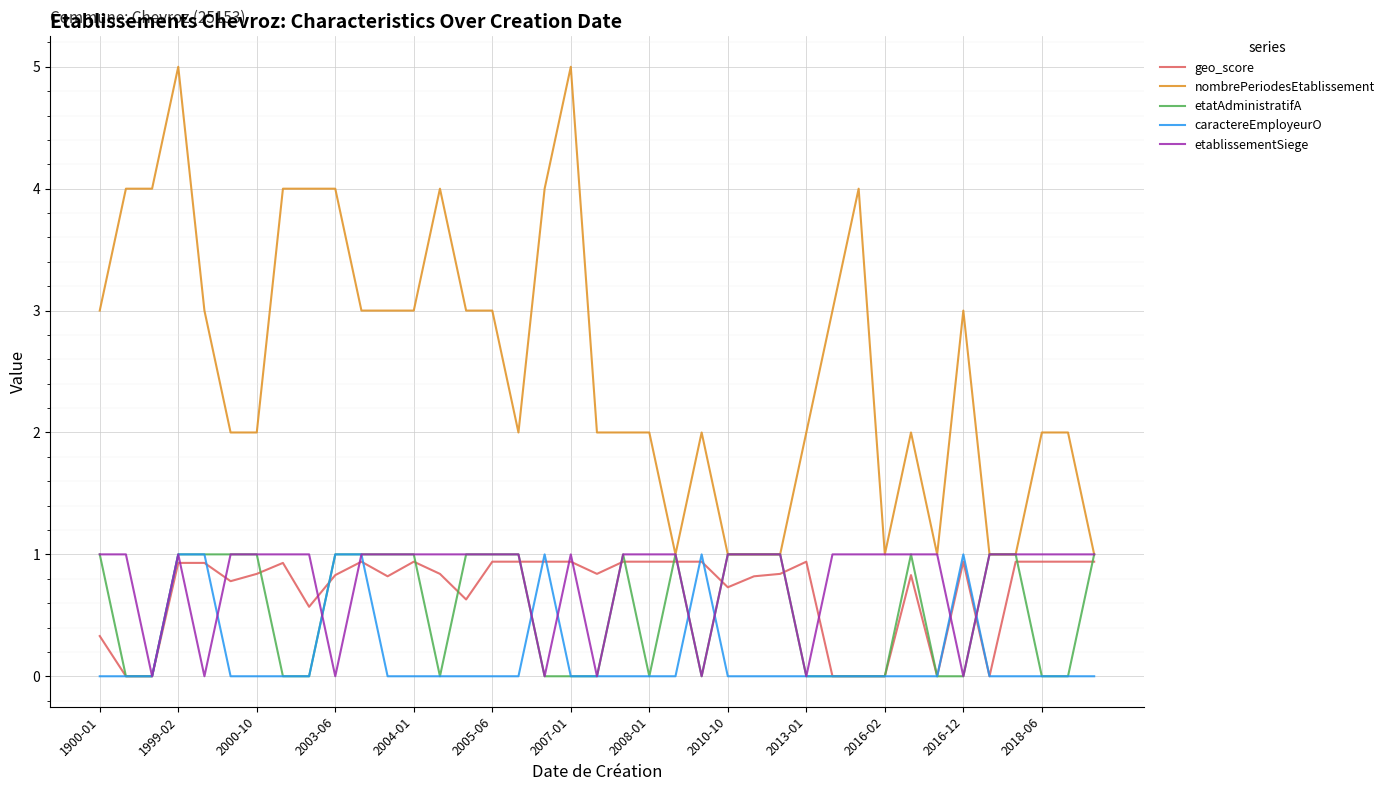

What is the greatest value displayed?

5.0